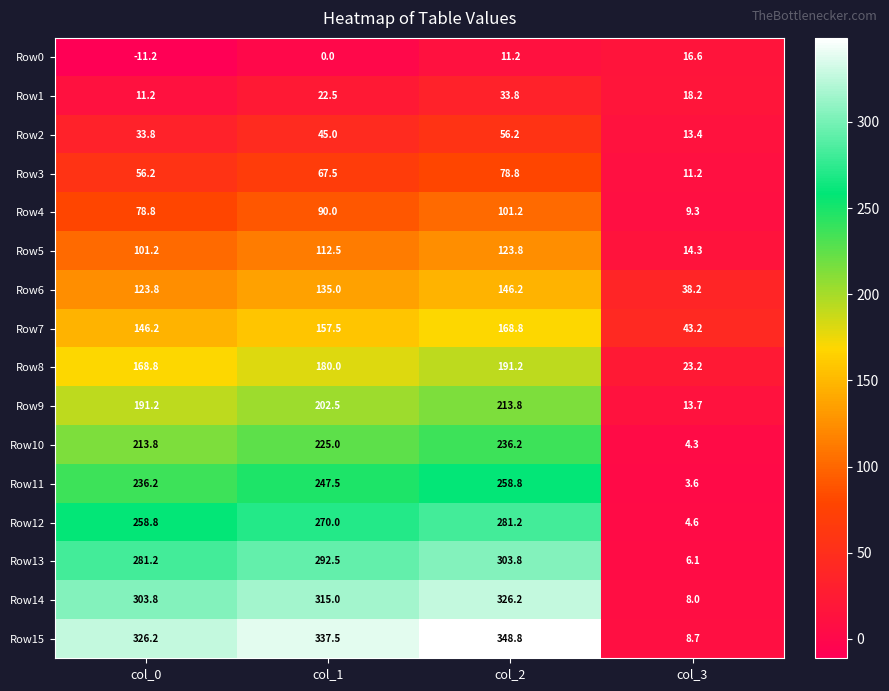

Count the number of categories in the chart.

4